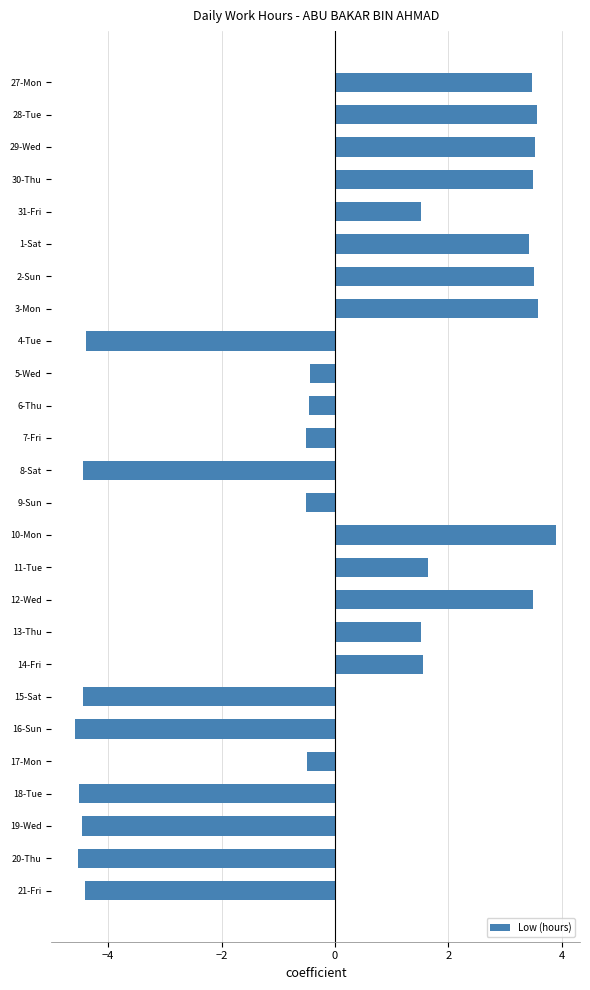

What is the minimum value shown in the chart?

-4.6